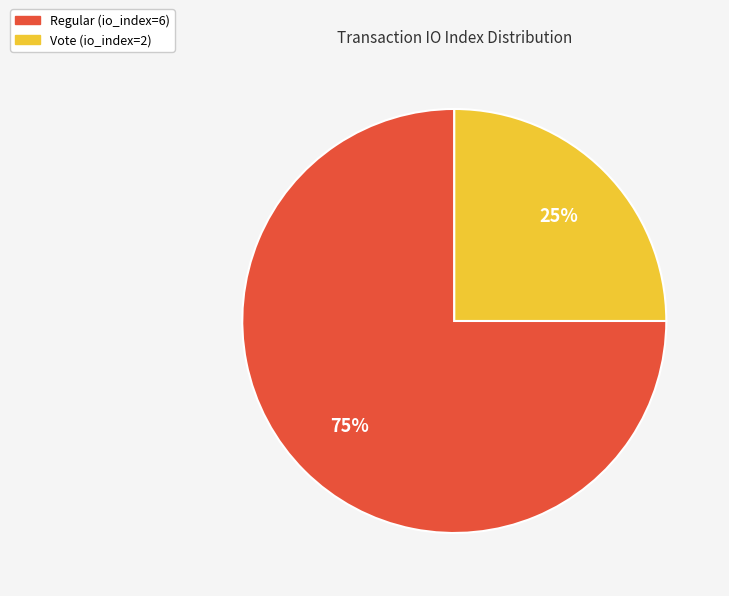

To the nearest percent, what is the average slice percentage?

50%